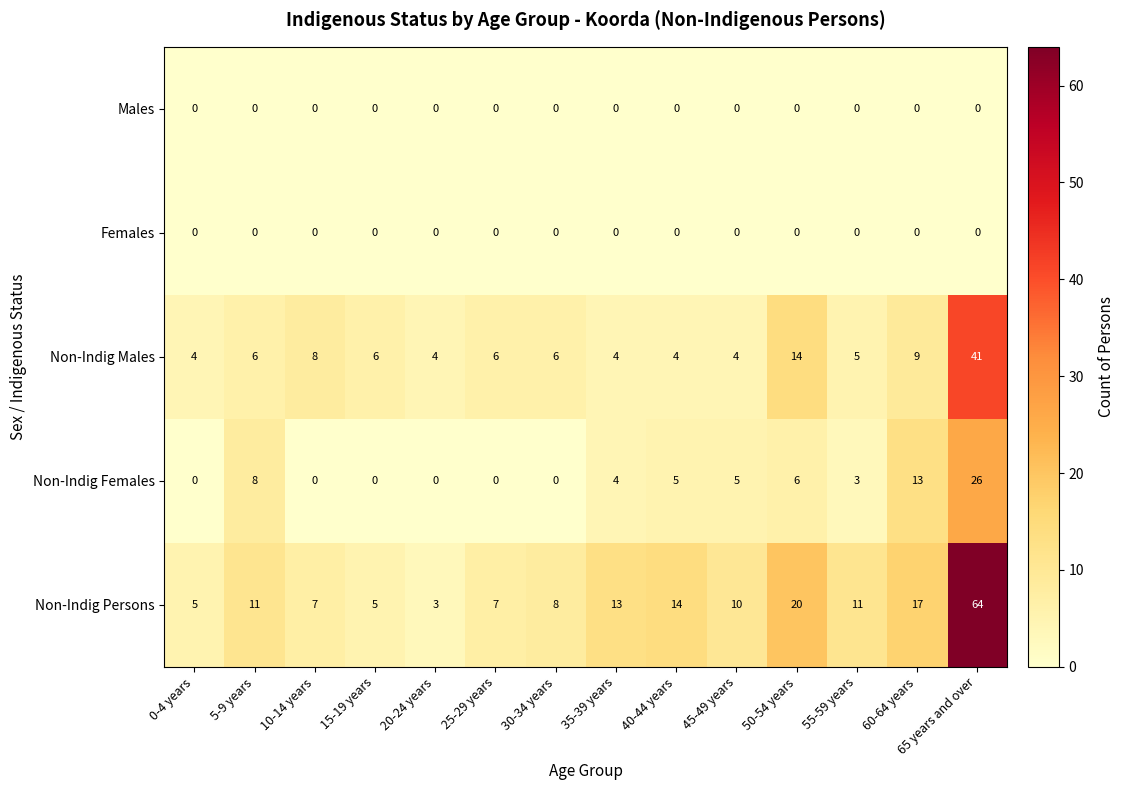

Is it true that Non-Indig Males equals 4 at 0-4 years?

True